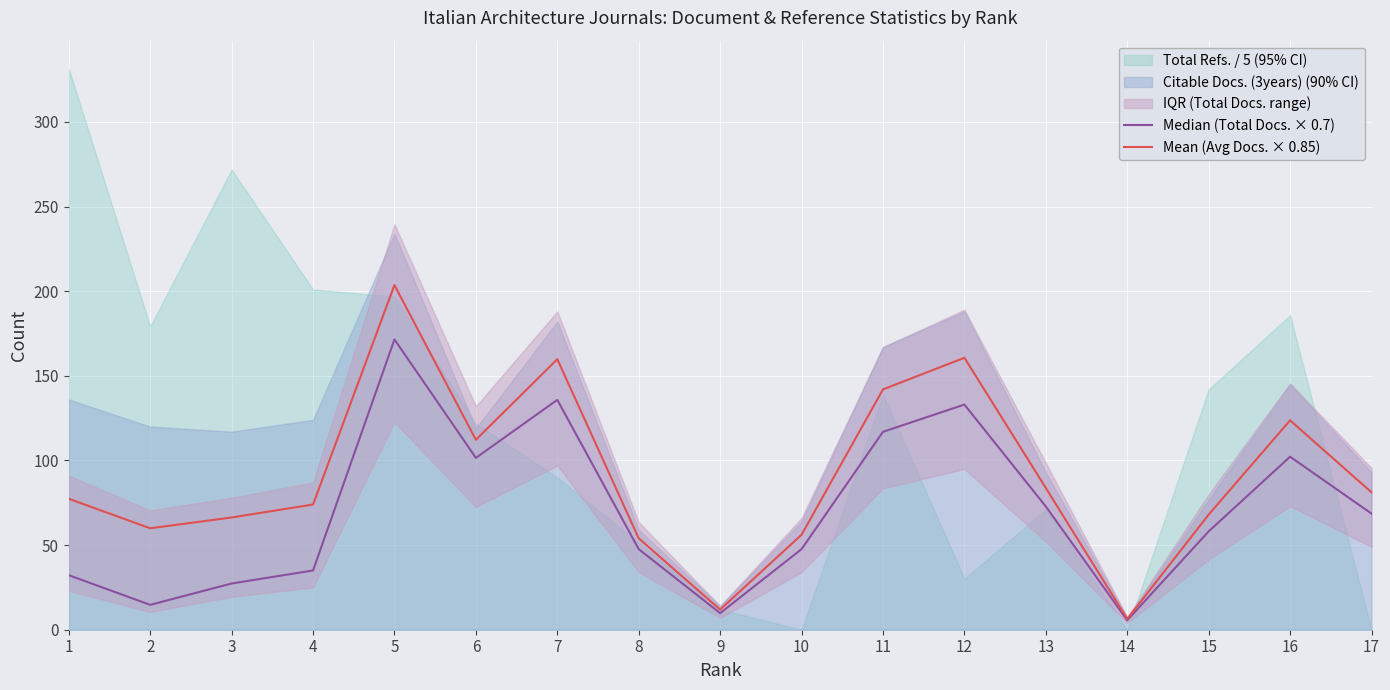

True or false: Mean (Avg Docs. × 0.85) has a value of 118.2 at 17.

False